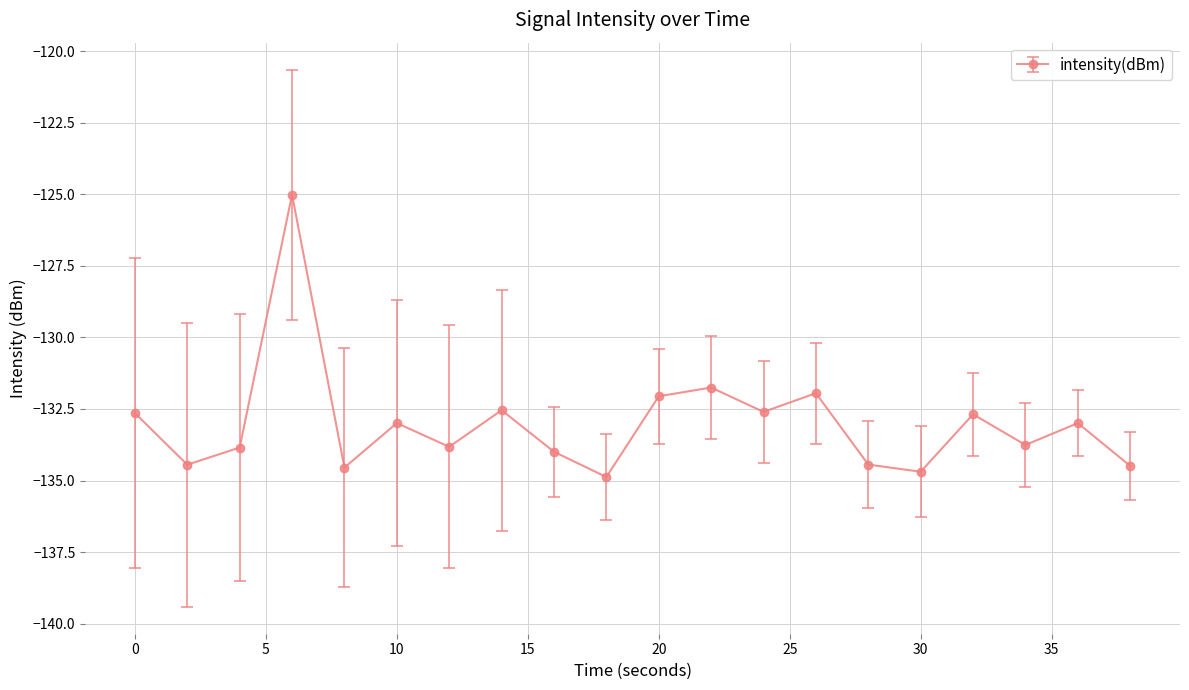

How many interior local peaks (higher than both neighbors) does the data have?

7